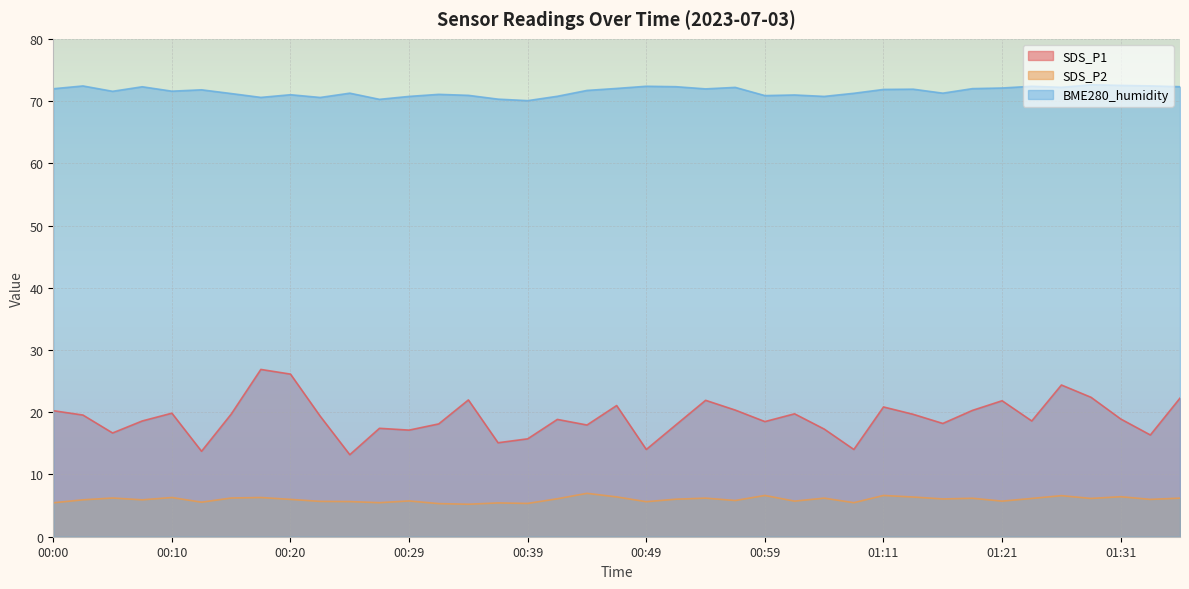

How many lines are shown in the chart?

3